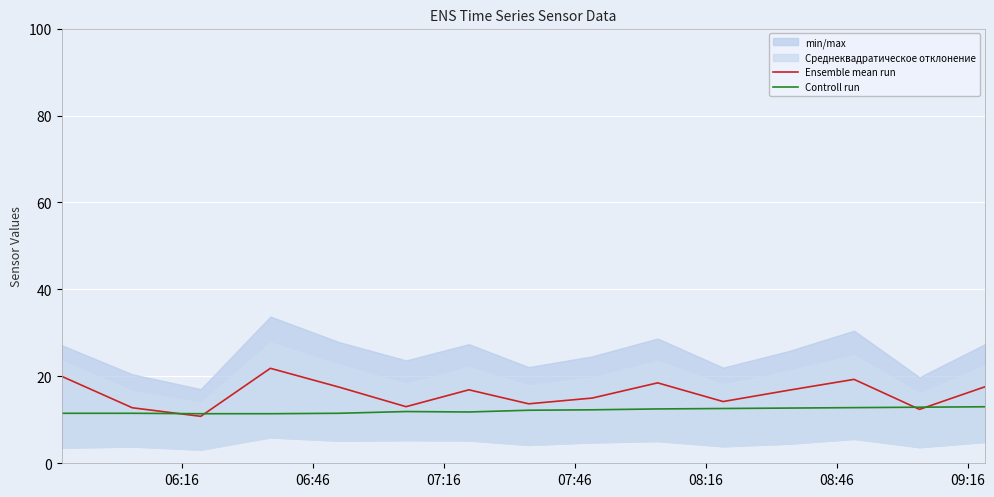

What is the lowest value of the Ensemble mean run series?

10.8